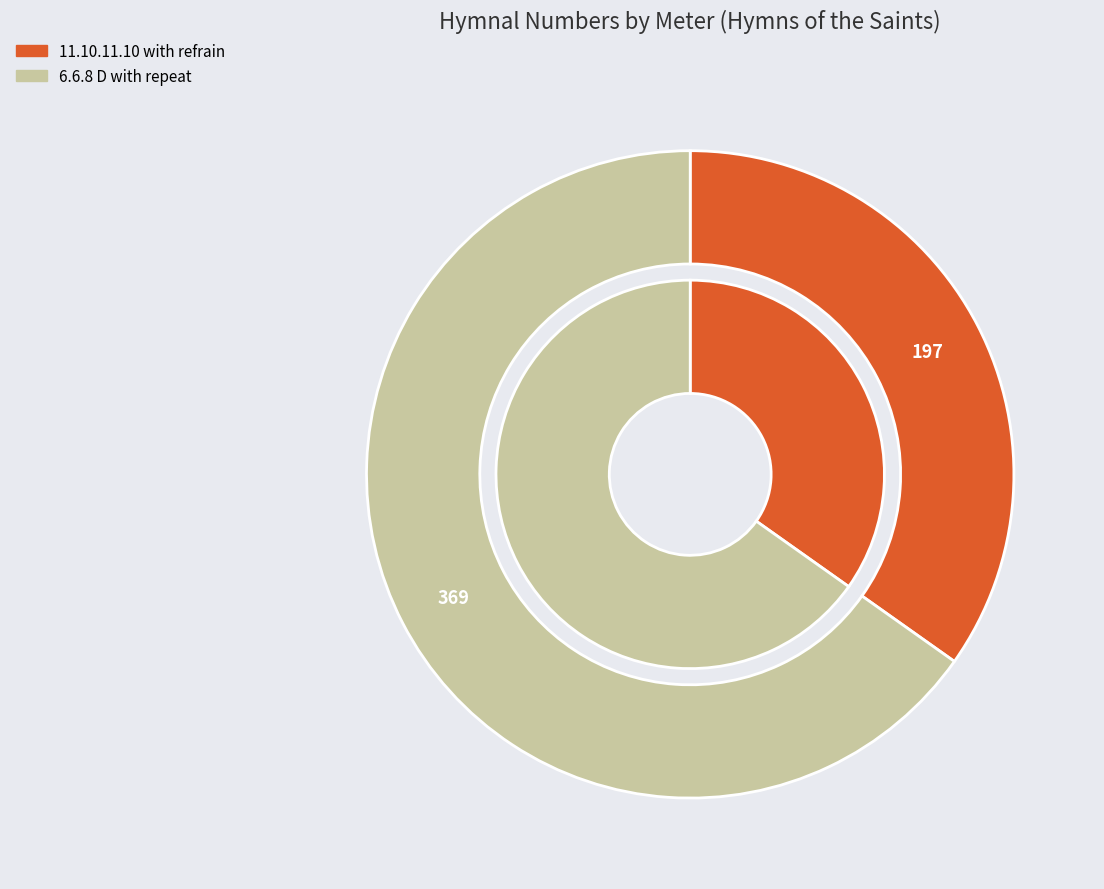

How much of the chart is everything except 11.10.11.10 with refrain?

65.2%